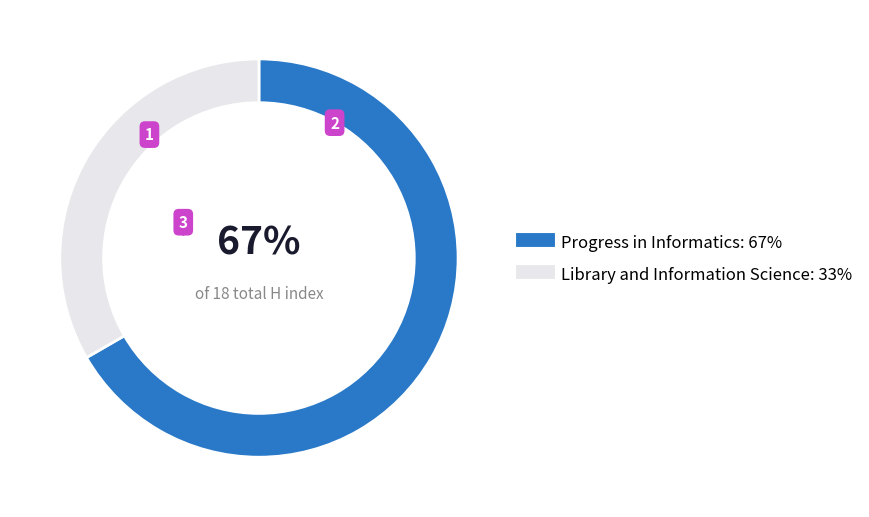

The Library and Information Science slice represents 33% of the pie. True or false?

True